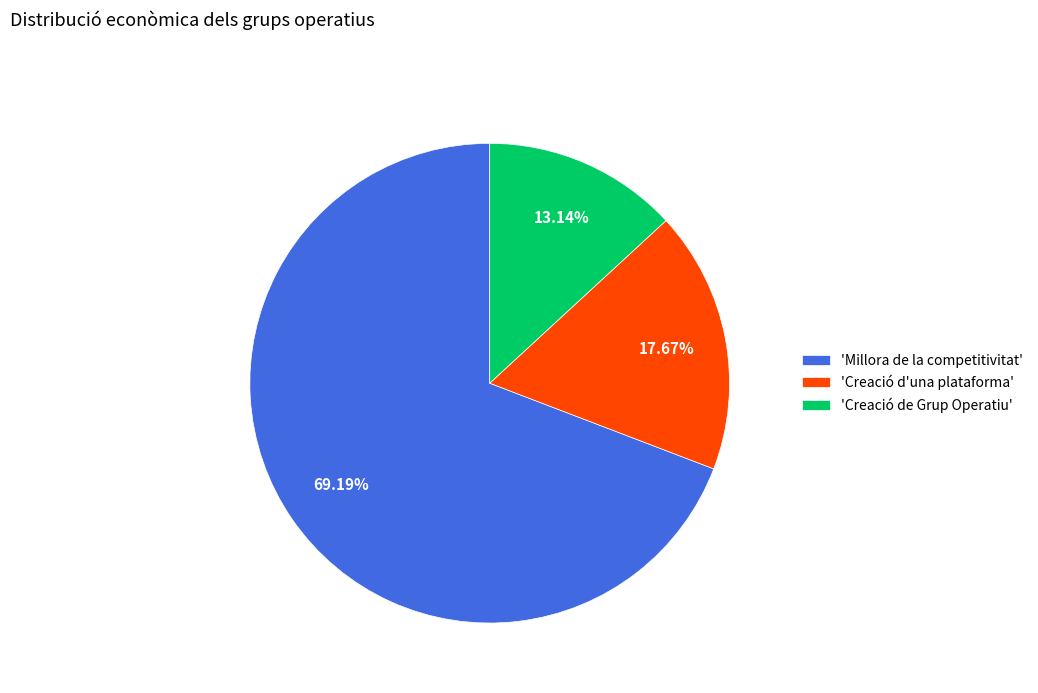

What is the majority slice?

'Millora de la competitivitat'